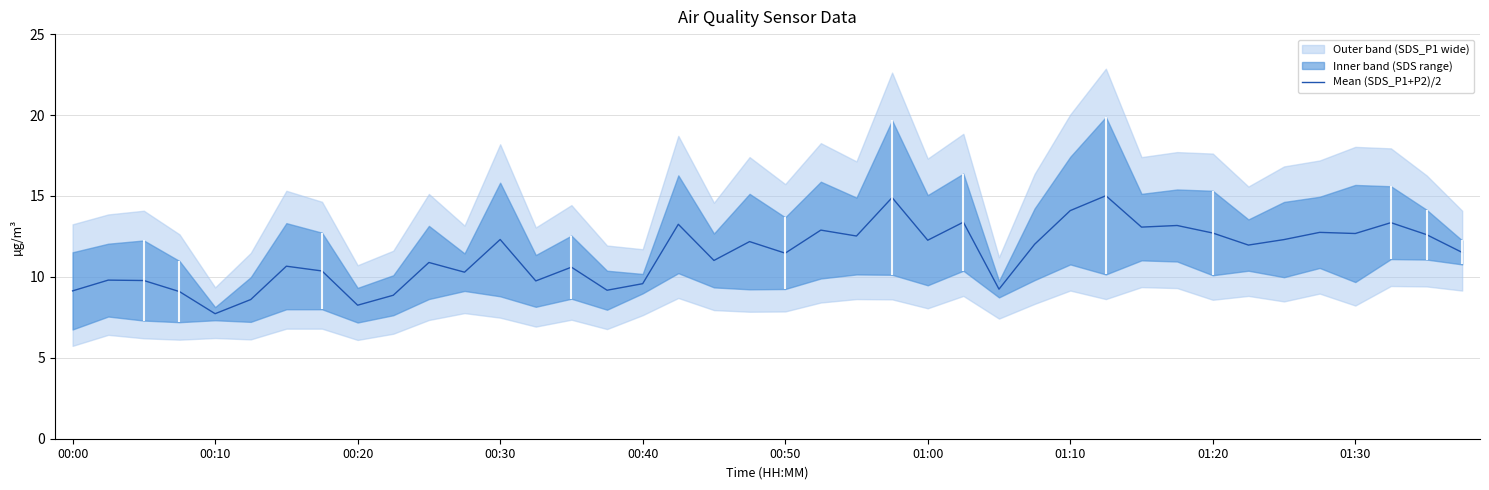

What is the lowest value of the Mean (SDS_P1+P2)/2 series?

7.7